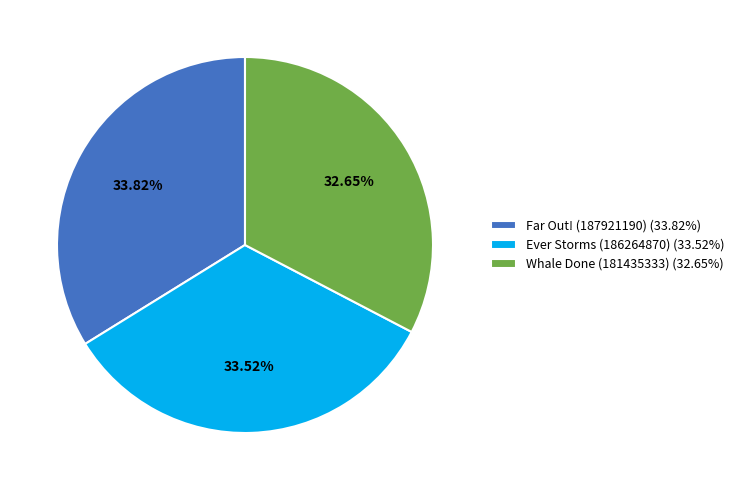

How many segments does this pie chart have?

3